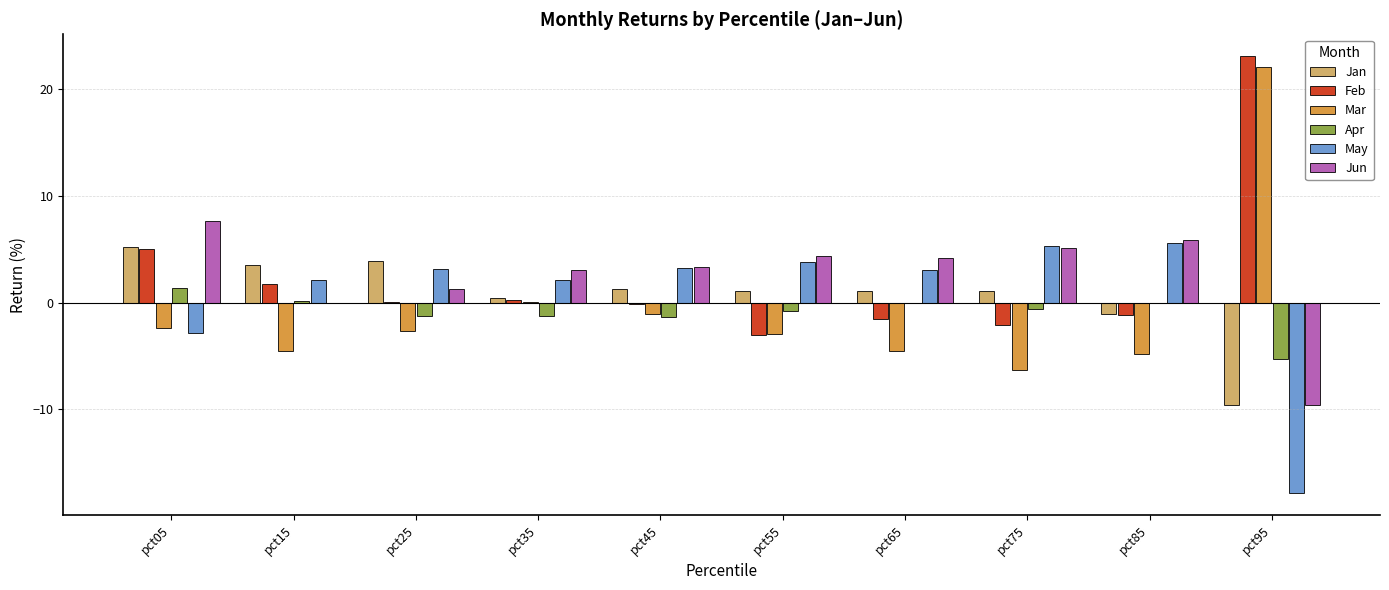

At which category does the chart reach its peak across all series?

pct95